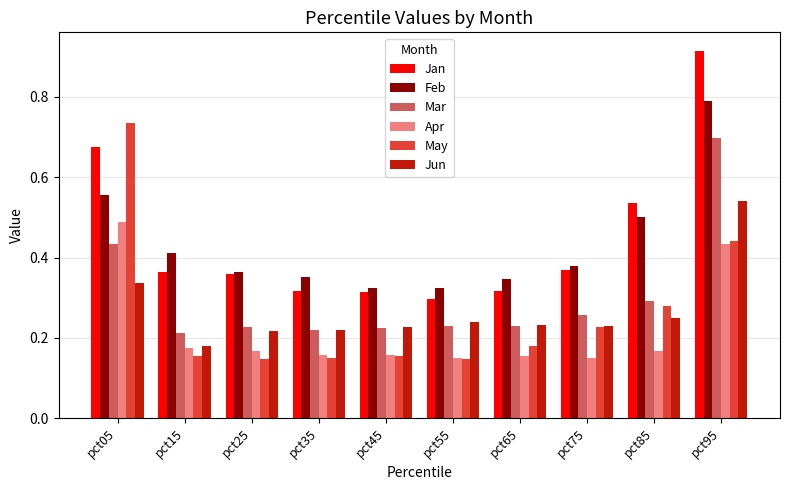

At how many categories does at least one series exceed 0?

10